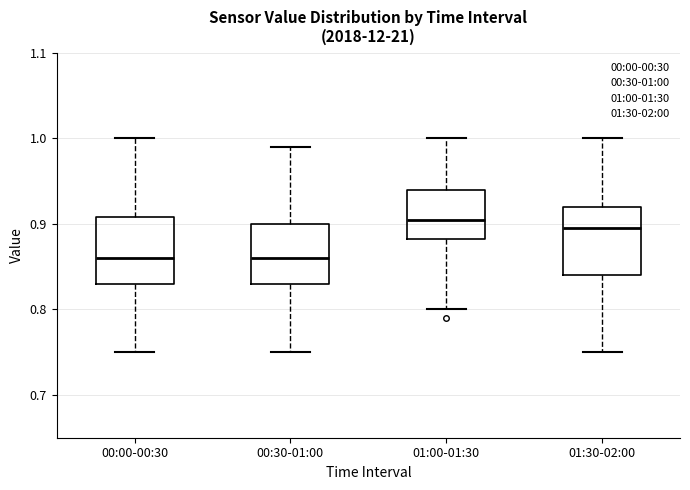

Reading left to right, transcribe this box plot: for each box, give where its median line is, the range the box spans, and where its two whiskers end, as read against the y-axis. The values are not printed on the chart, so give them approximately, as read against the axis.

00:00-00:30: median 0.86, box 0.83 to 0.91, whiskers 0.75 to 1.00
00:30-01:00: median 0.86, box 0.83 to 0.90, whiskers 0.75 to 0.99
01:00-01:30: median 0.91, box 0.88 to 0.94, whiskers 0.80 to 1.00
01:30-02:00: median 0.90, box 0.84 to 0.92, whiskers 0.75 to 1.00